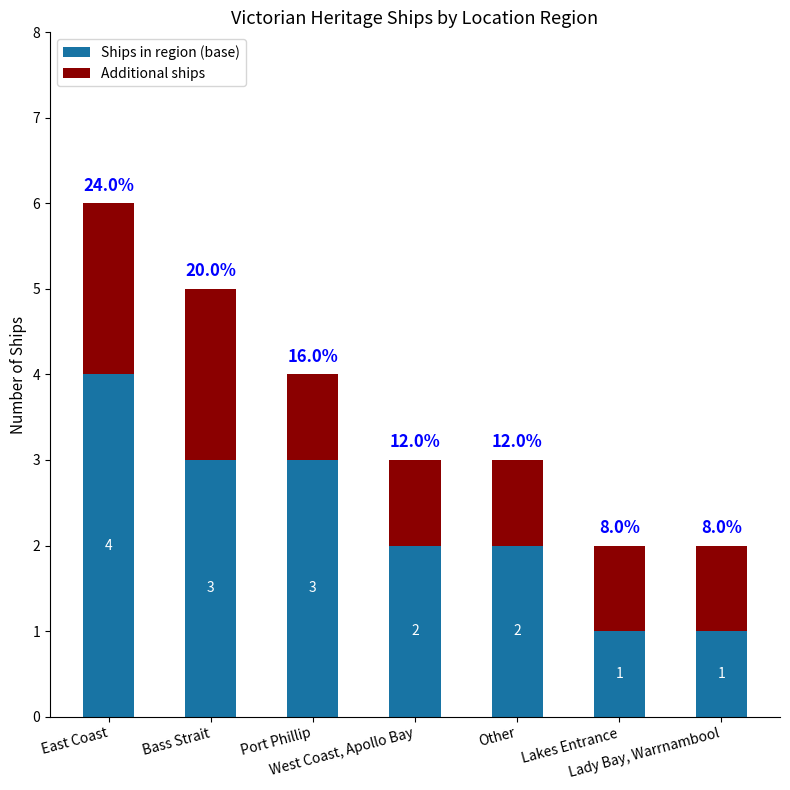

The Ships in region (base) series shows 1 at Lady Bay, Warrnambool. True or false?

True